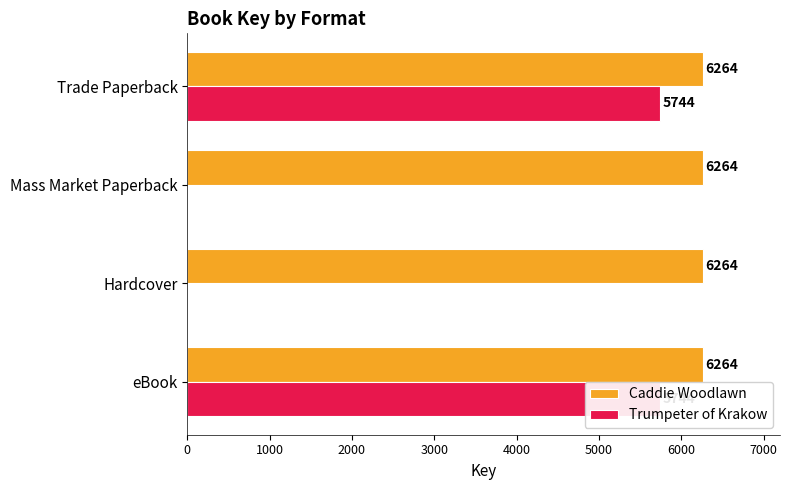

Rank the series at 2000 from highest to lowest value.

Caddie Woodlawn, Trumpeter of Krakow